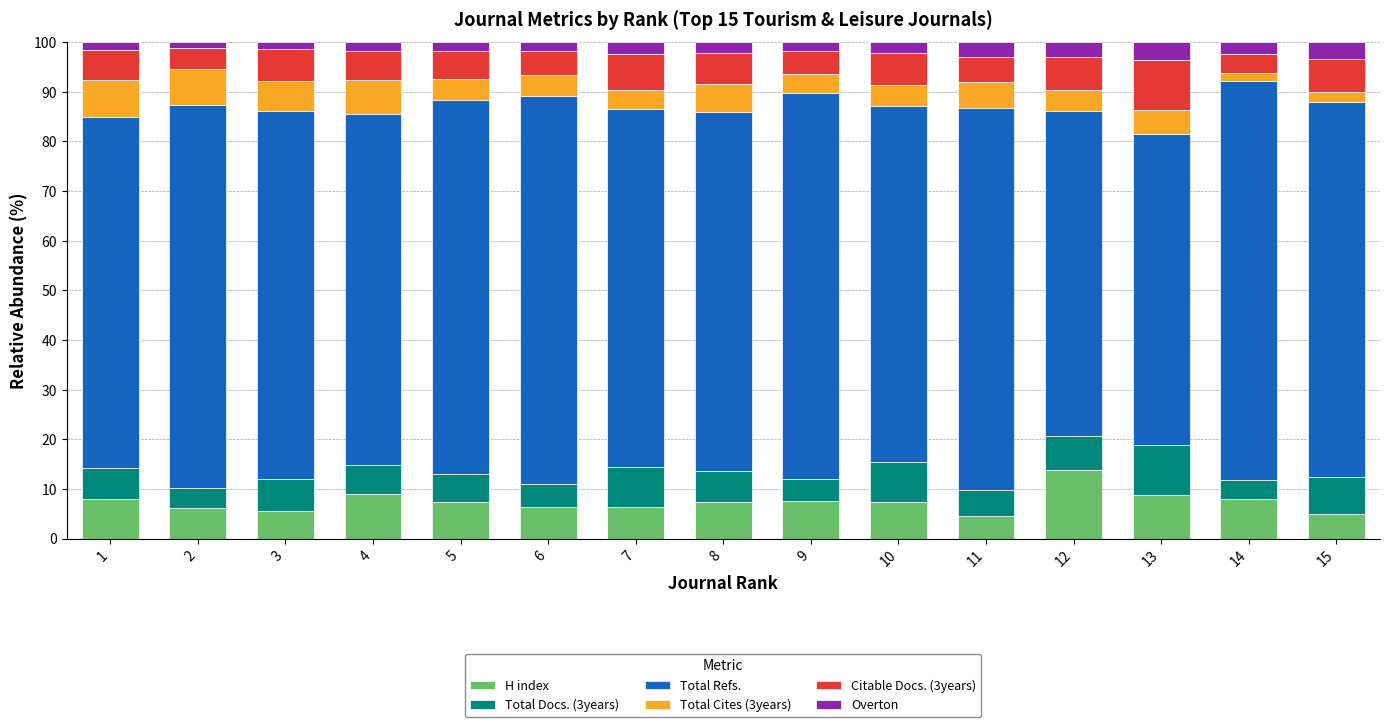

What is the maximum value for H index?

13.8